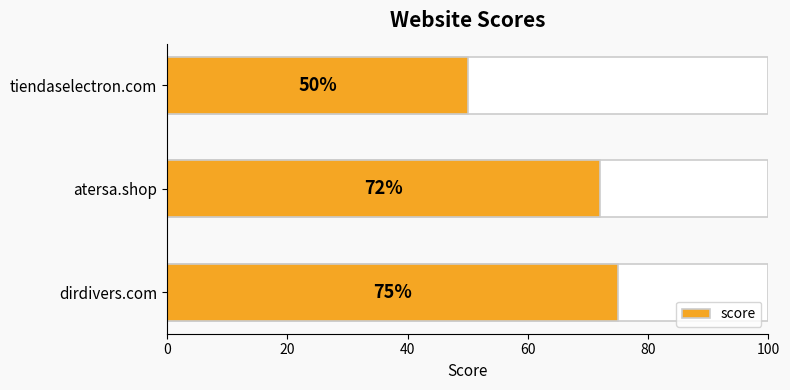

The value at tiendaselectron.com is 34. True or false?

False